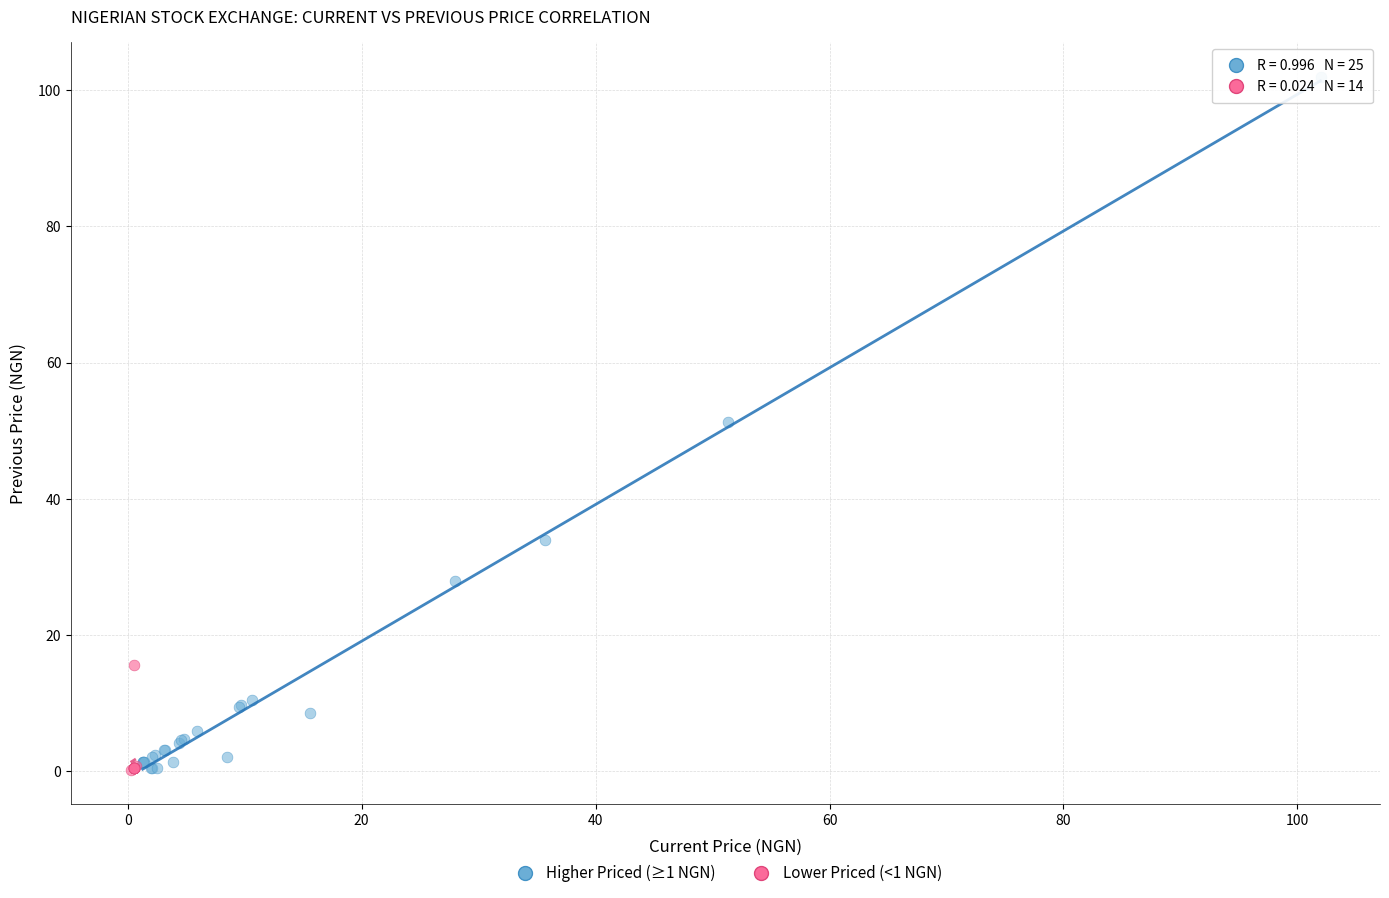

Which series reaches the maximum Y coordinate?

Higher Priced (≥1 NGN)